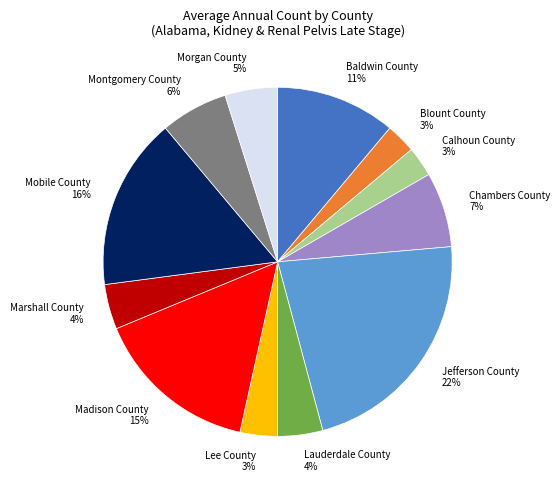

Do Mobile County 16% and Jefferson County 22% together represent more than half of the pie?

No